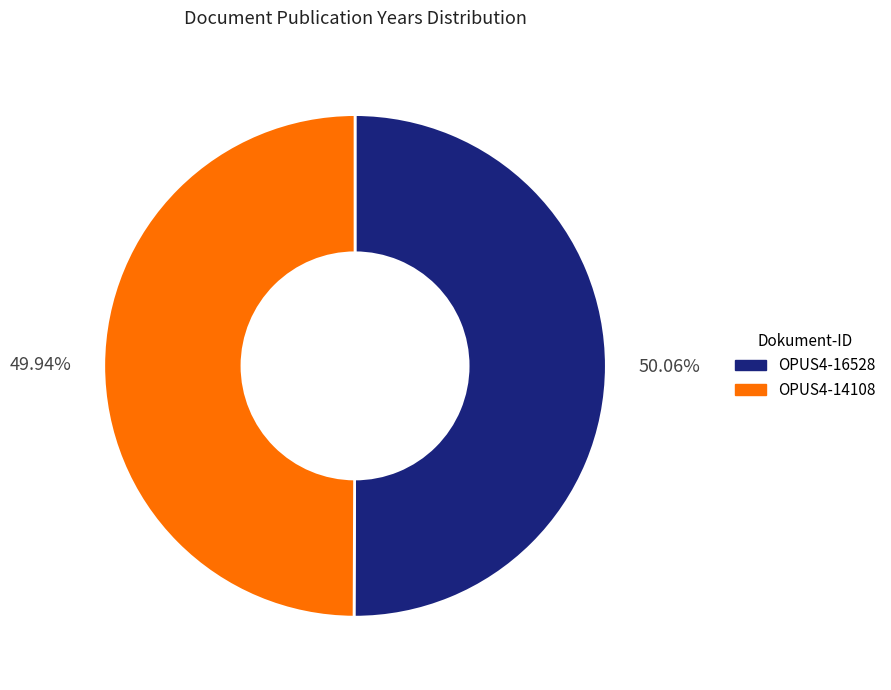

The OPUS4-14108 slice represents 50% of the pie. True or false?

True